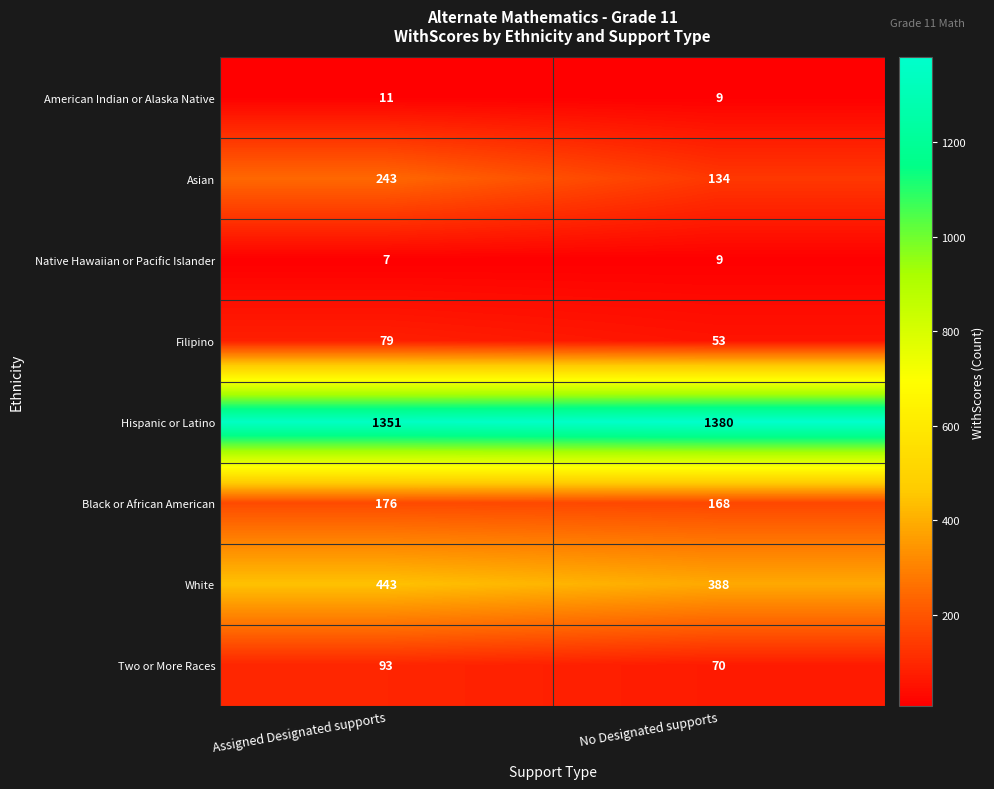

Which category has the lowest value across all series?

Assigned Designated supports